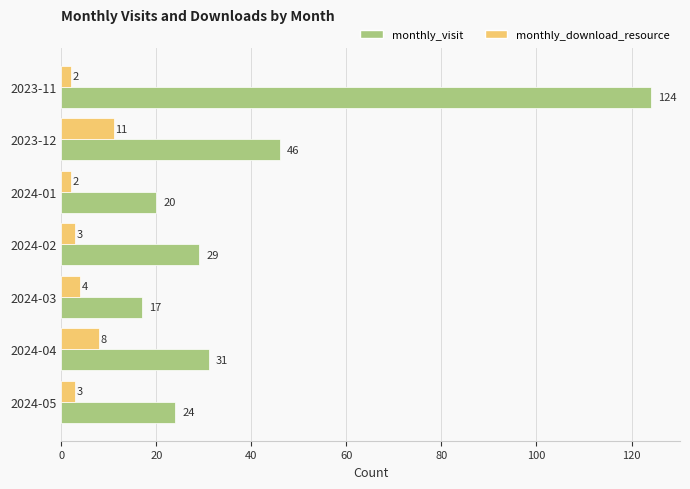

The monthly_visit series shows 17 at 2024-03. True or false?

True